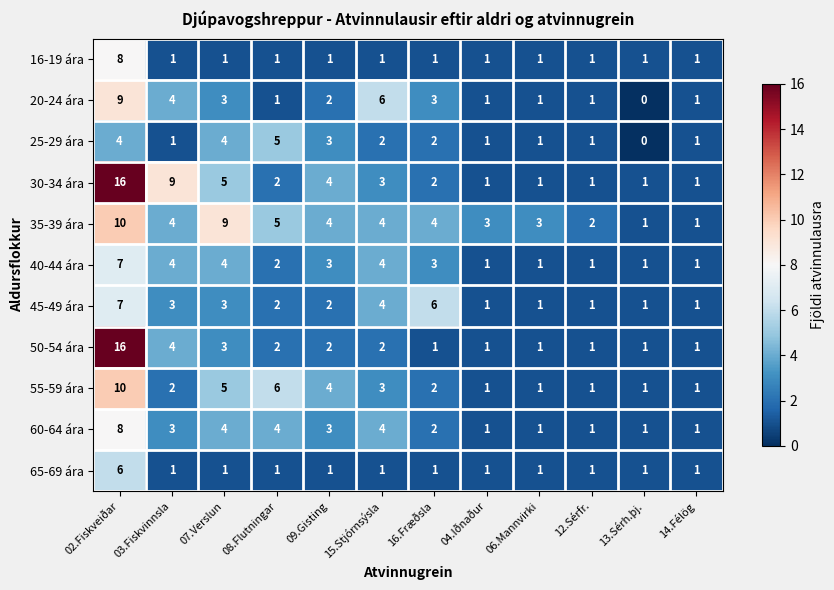

Which series has the largest total across all categories?

35-39 ára